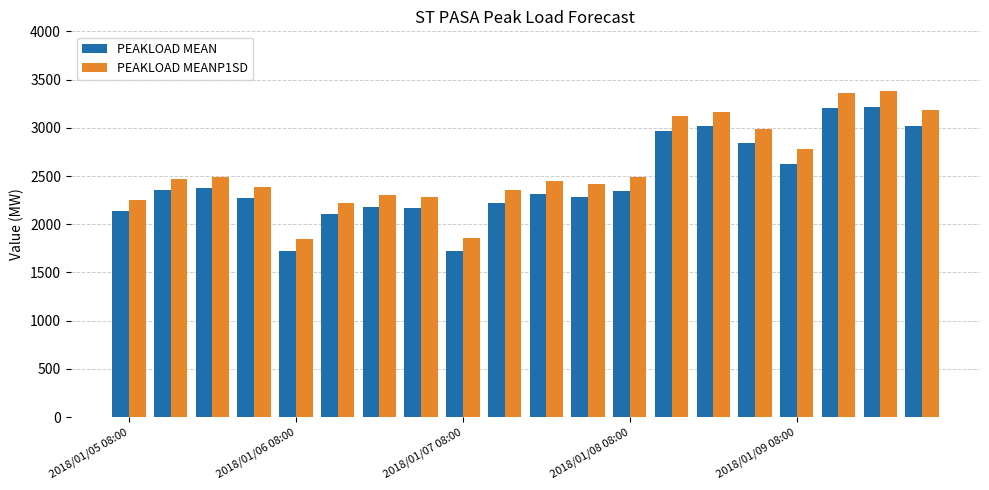

What is the greatest value displayed?

3379